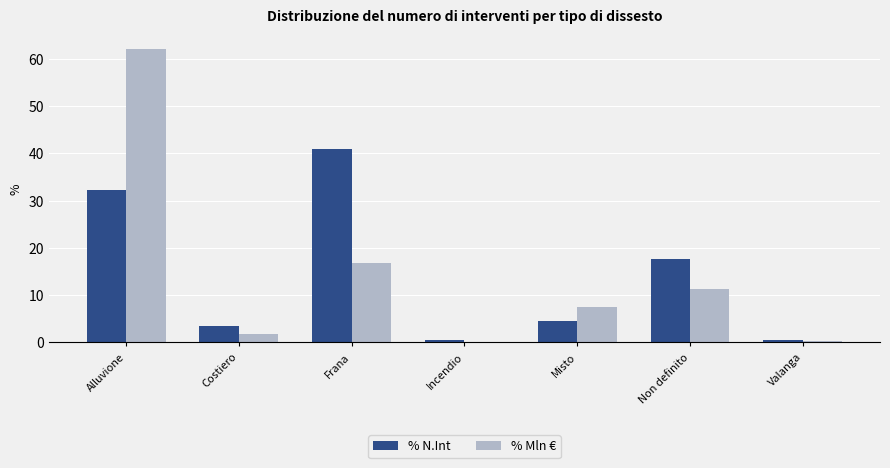

What is the average value of the % Mln € series?

14.3